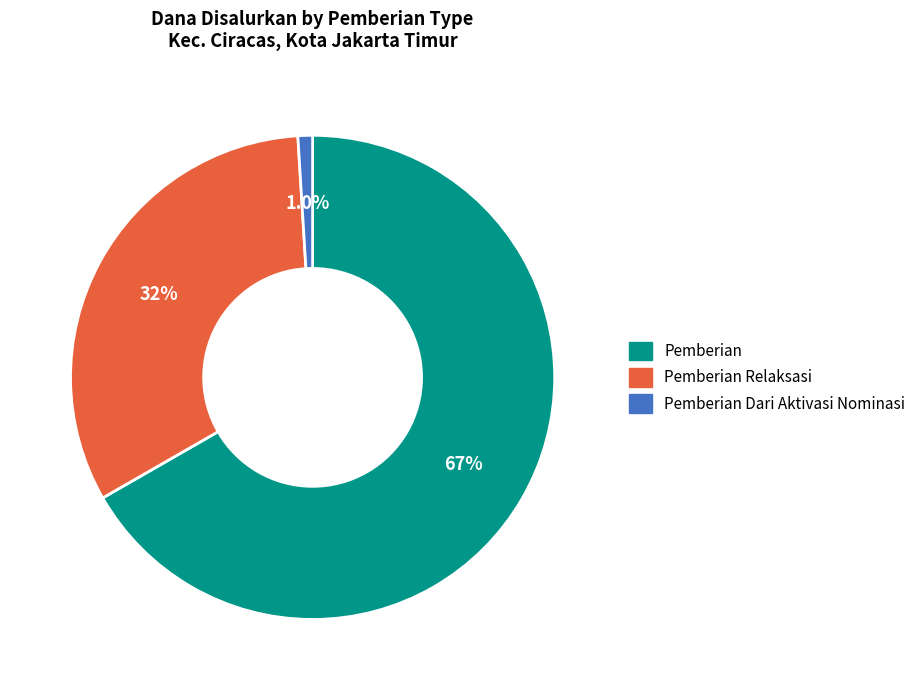

Is there a majority slice in this chart?

Yes